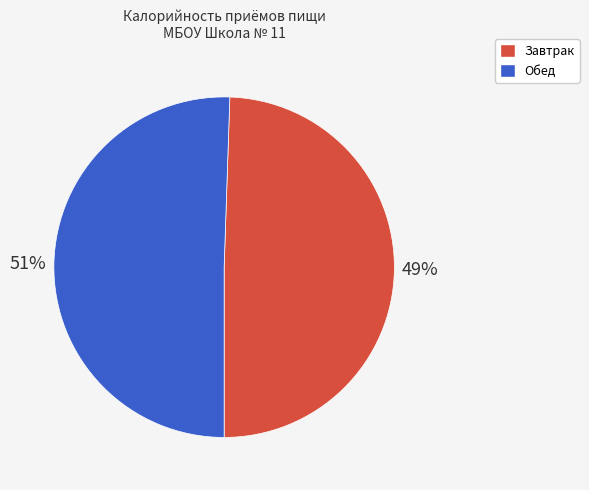

What is the largest slice in the pie chart?

Обед